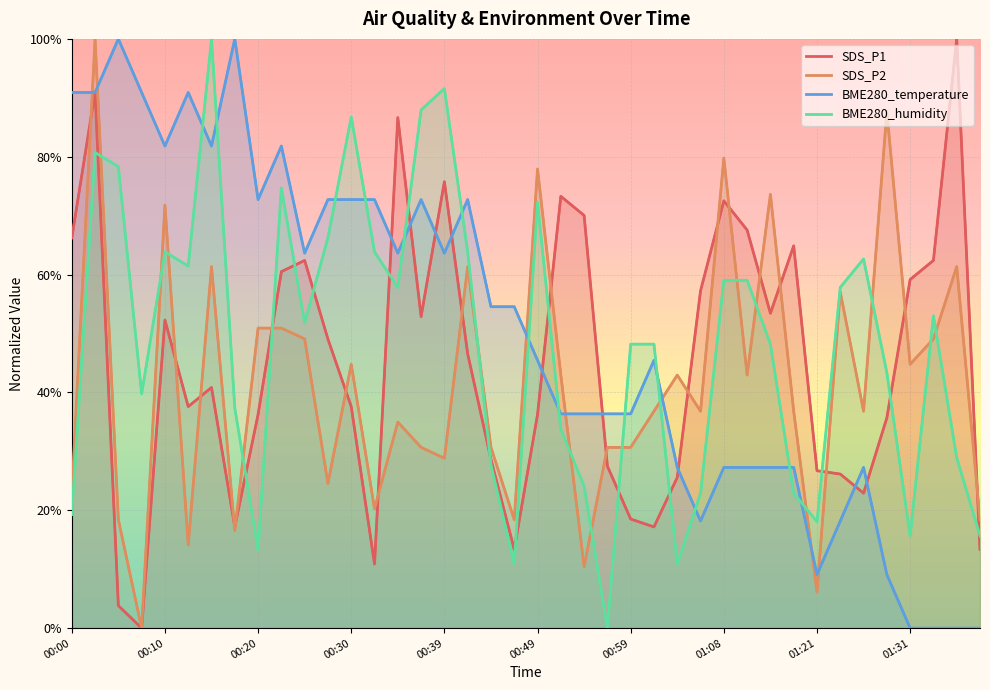

Count the number of categories in the chart.

40